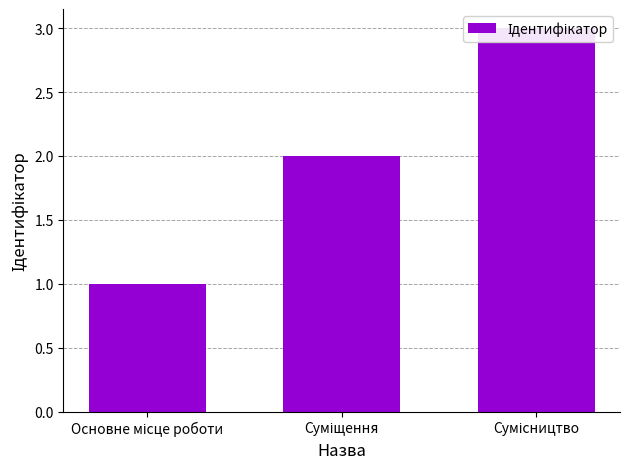

What is the ratio of the value at Суміщення to the value at Основне місце роботи?

2.0